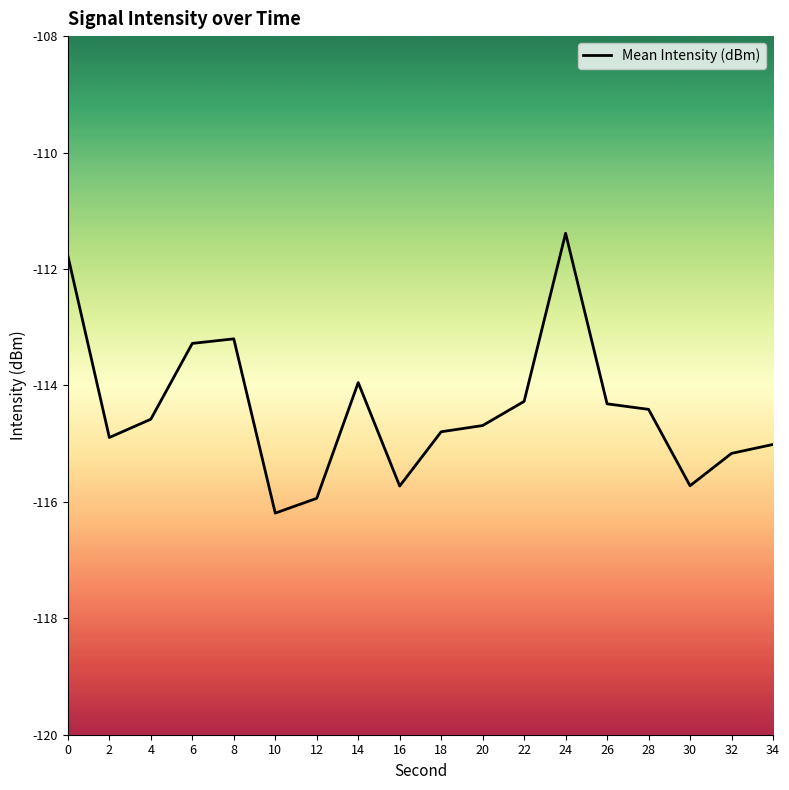

What is the sum of all values?

-2059.3